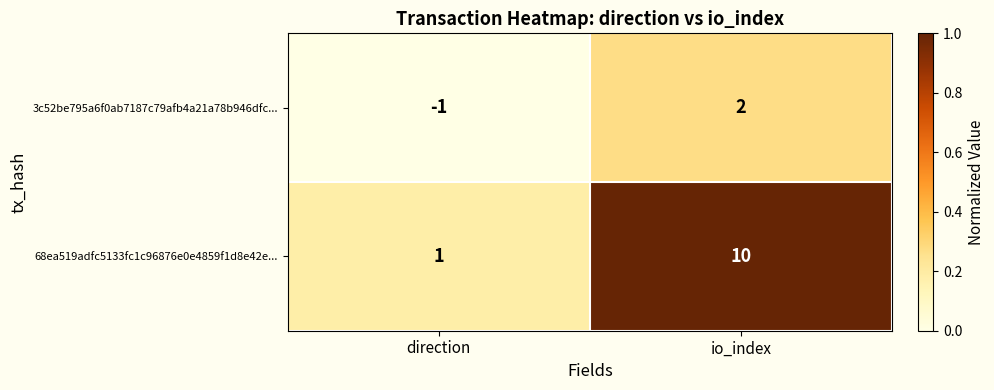

Between direction and io_index, which series saw the biggest shift?

68ea519adfc5133fc1c96876e0e4859f1d8e42e...